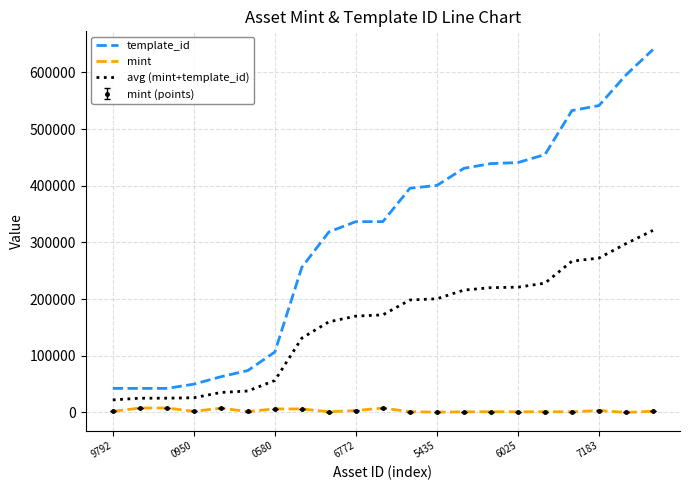

What is the difference between the maximum and minimum values in the avg (mint+template_id) series?

299143.5